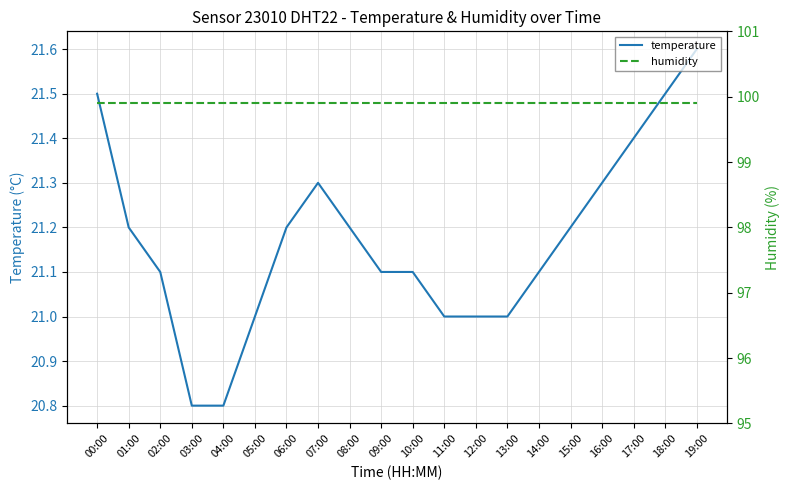

Rank the series at 15:00 from highest to lowest value.

humidity, temperature